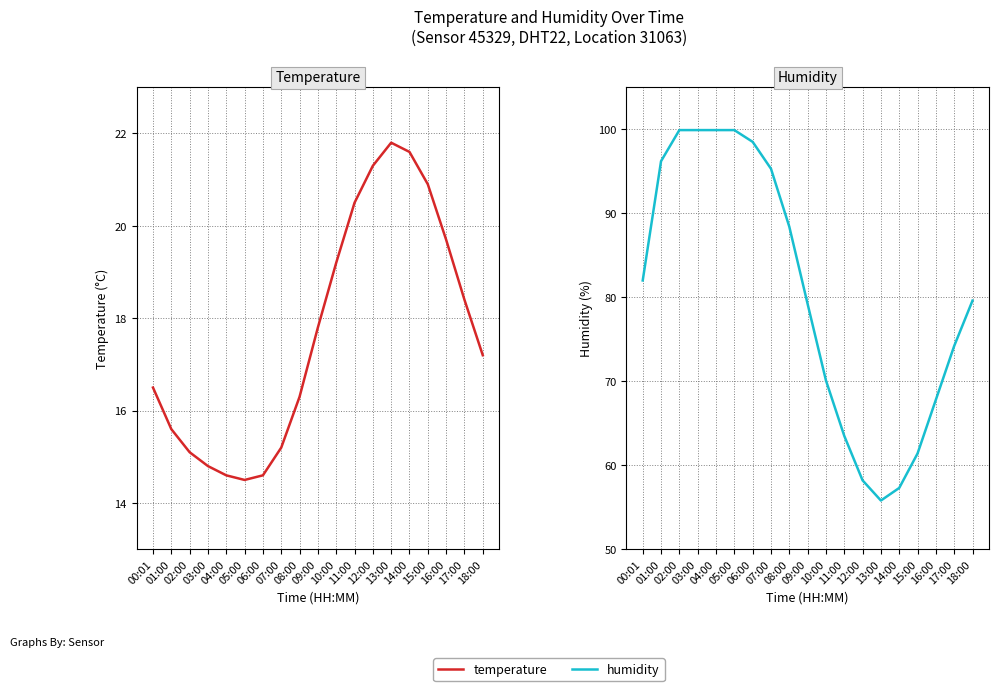

The value of temperature at 03:00 is 14.8. True or false?

True